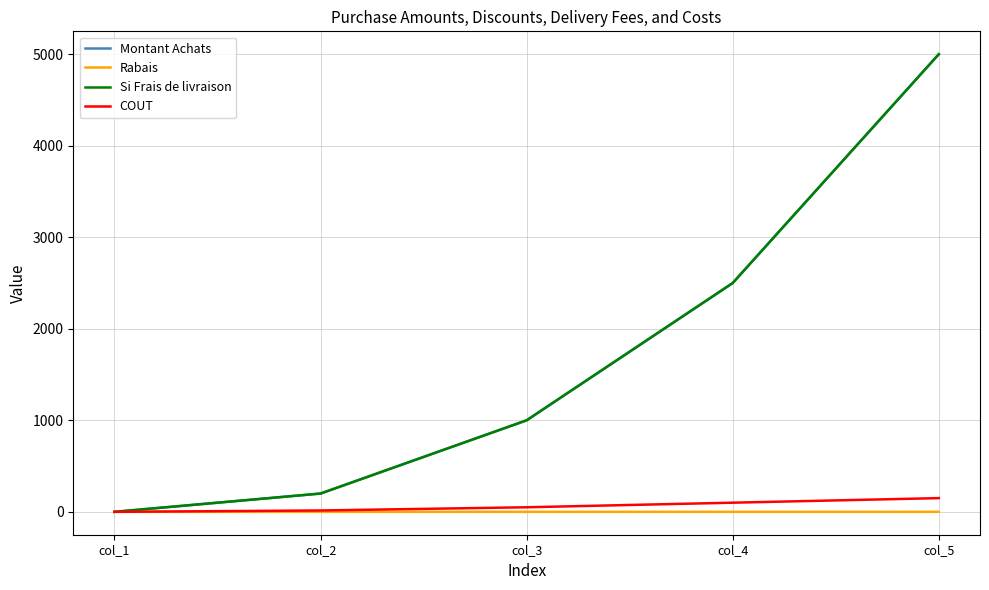

Where does the Montant Achats series first go above 1000?

col_4